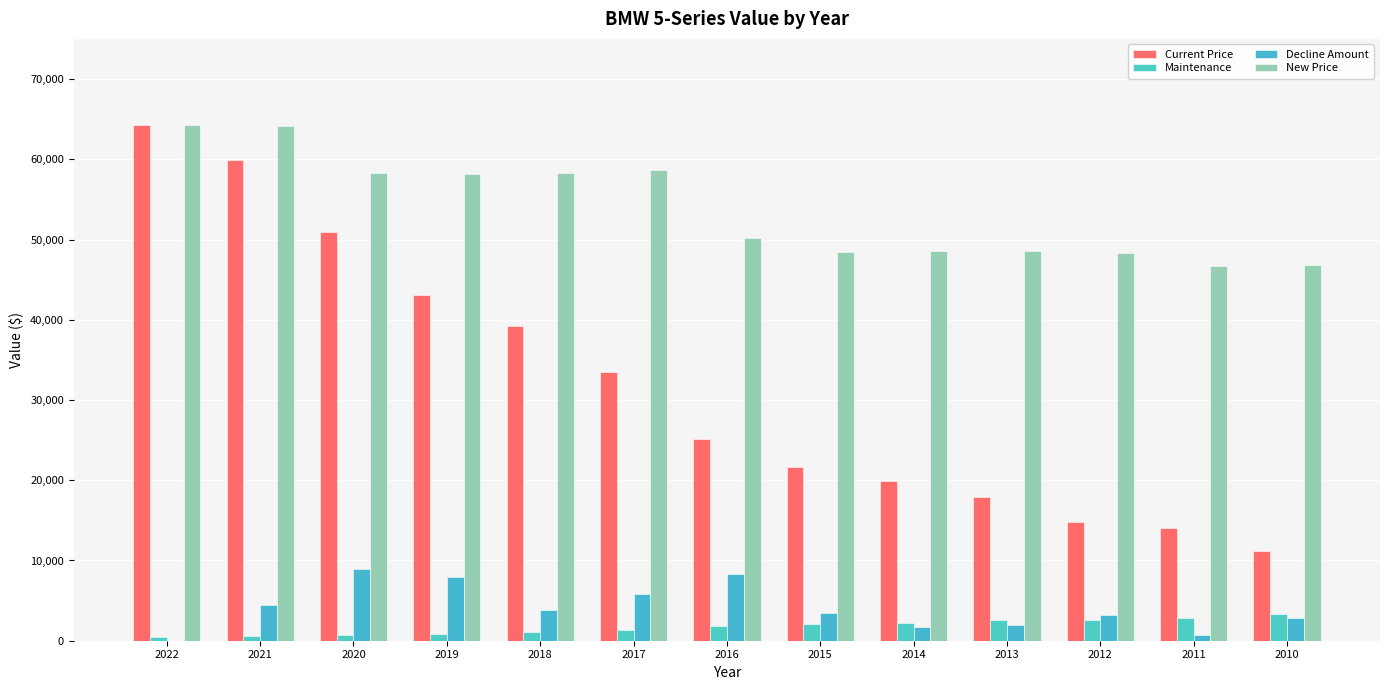

What is the value of the Maintenance bar at the 13th from the left?

3342